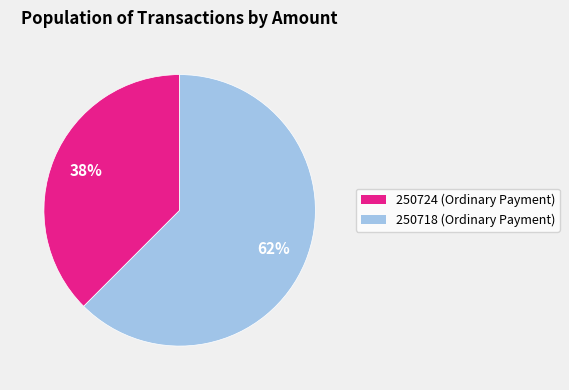

Approximately how many times larger is the value at 250724 (Ordinary Payment) compared to 250718 (Ordinary Payment)?

0.6